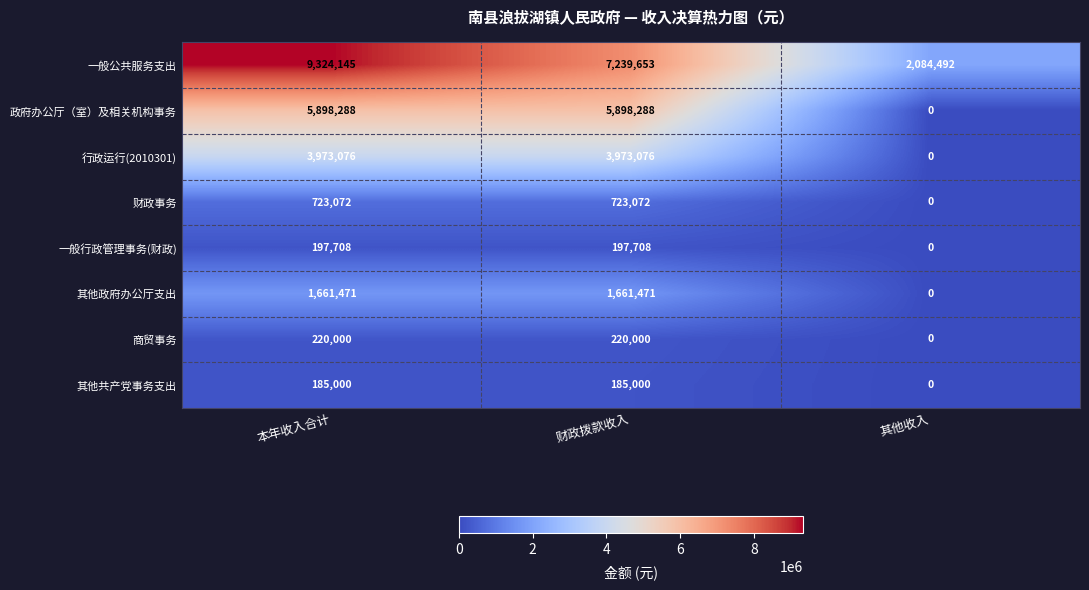

What is the sum of the 财政事务 values at 本年收入合计 and 其他收入?

723072